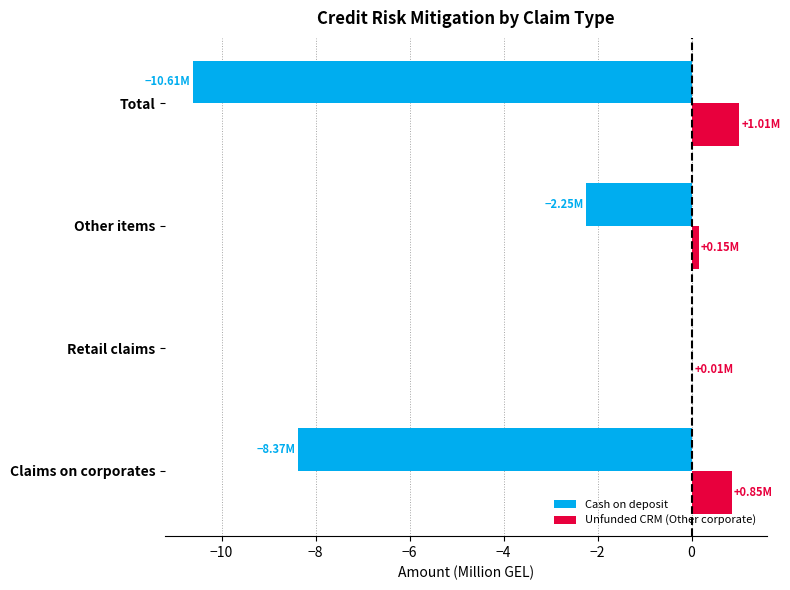

What is the sum of all Unfunded CRM (Other corporate) values?

2.0